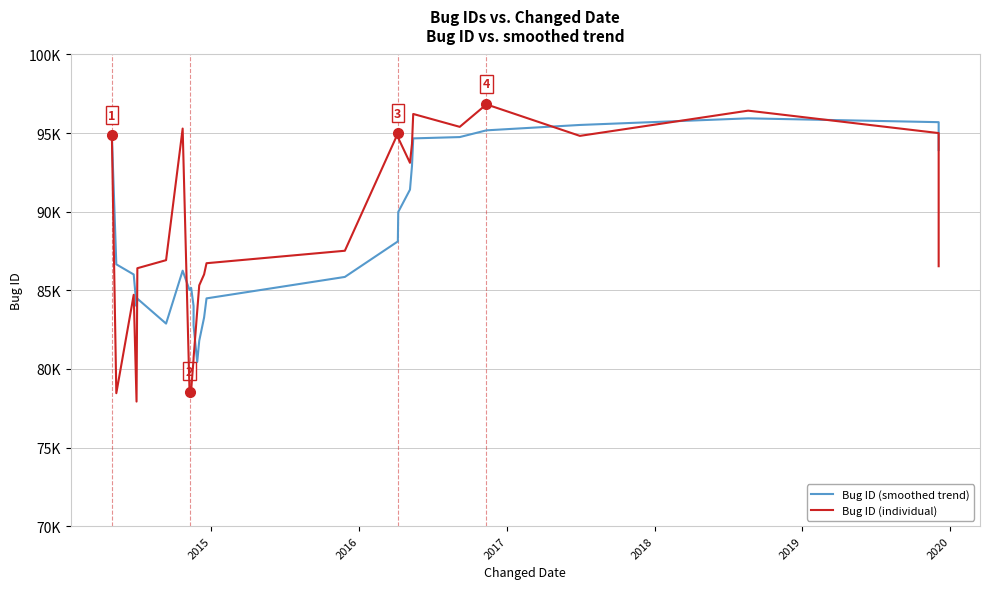

What is the maximum value for Bug ID (individual)?

96827.0